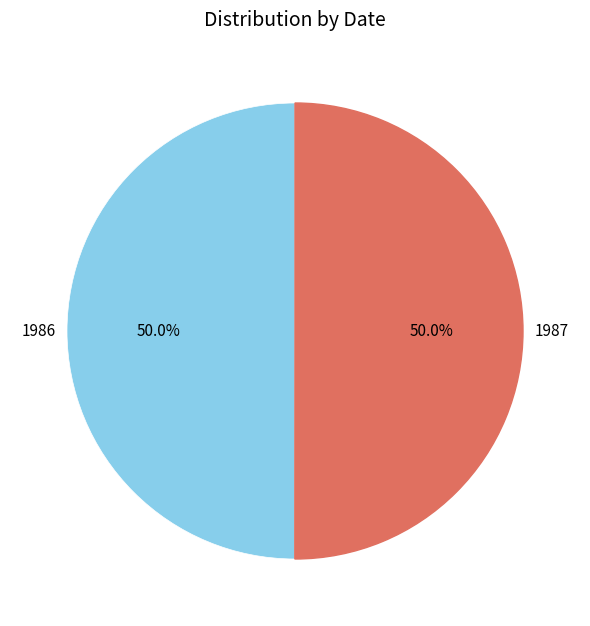

What is the ratio of the value at 1986 to the value at 1987?

1.0